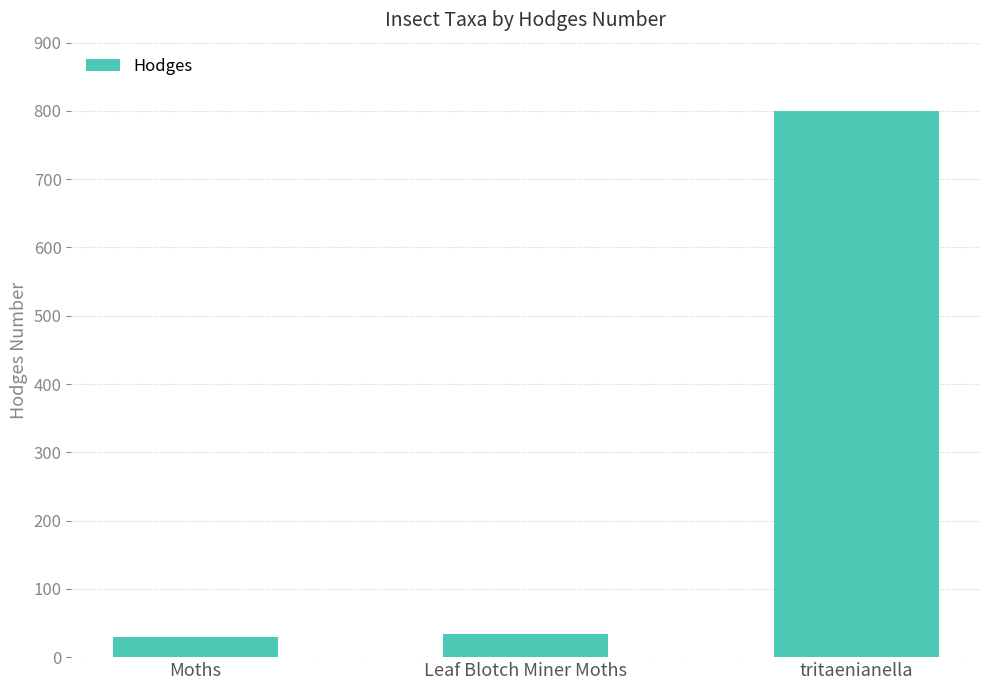

The chart shows a value of 1235.8 at tritaenianella. True or false?

False